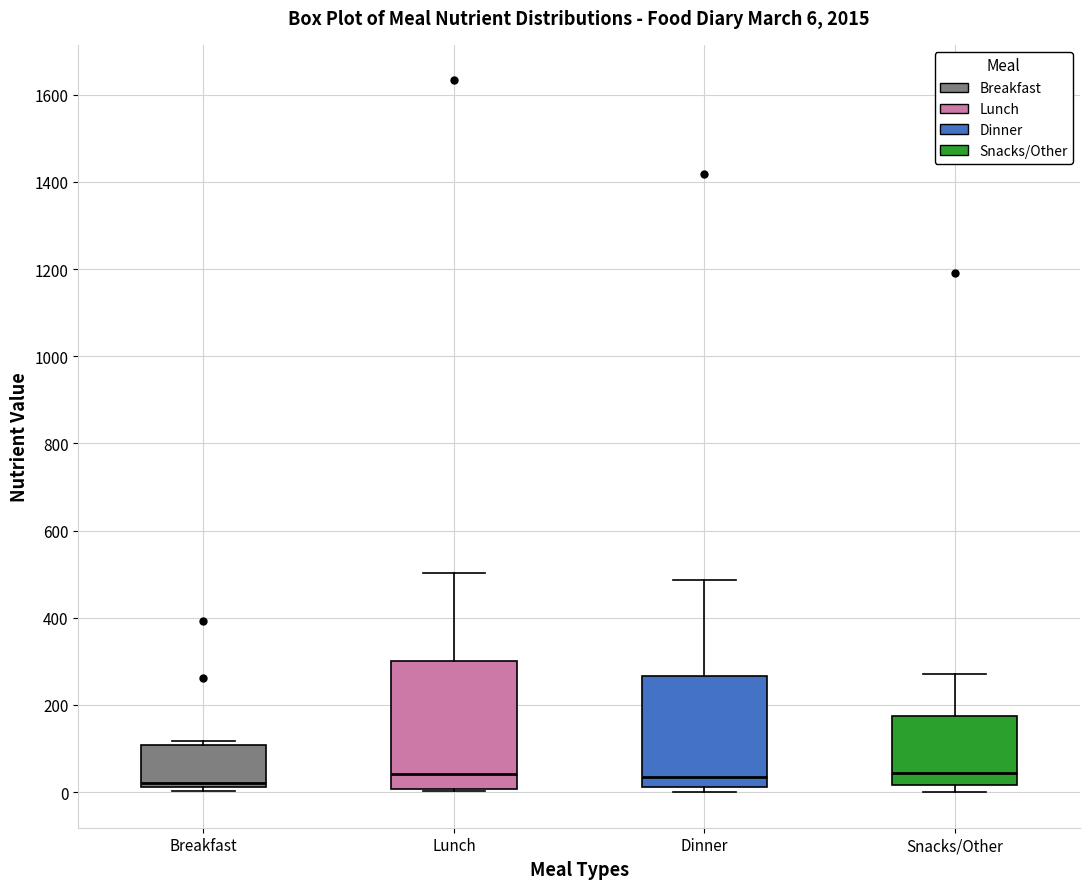

Comparing the boxes themselves (not the whiskers), which one is the tallest?

Lunch